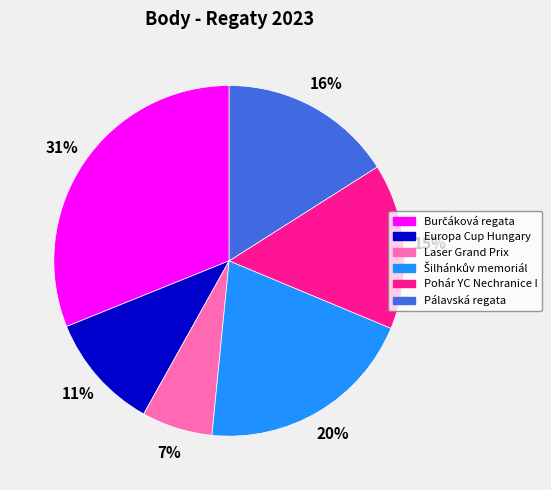

Which has a higher value, Europa Cup Hungary or Laser Grand Prix?

Europa Cup Hungary